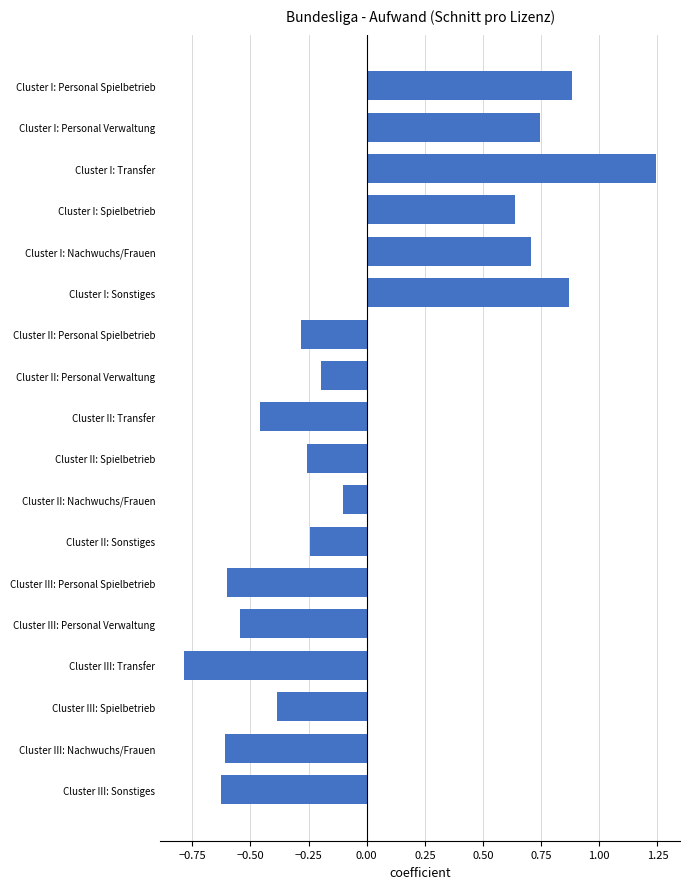

How many bars are there in total?

18